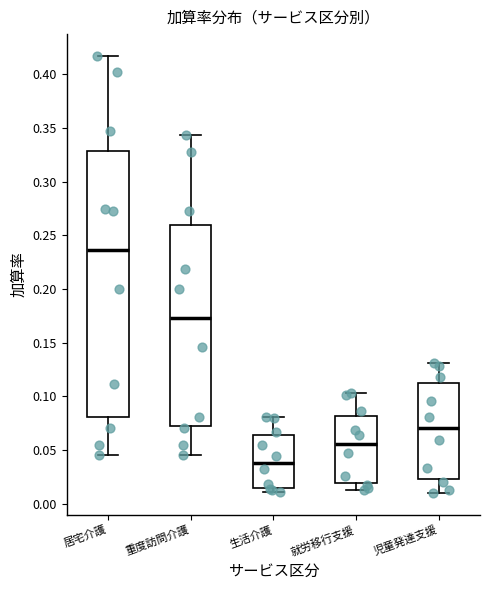

Reading left to right, read every box against the y-axis: the position of its median line, the range the box covers, and the ends of its whiskers. The values are not printed on the chart, so give them approximately, as read against the axis.

居宅介護: median 0.235, box 0.080 to 0.330, whiskers 0.045 to 0.415
重度訪問介護: median 0.175, box 0.075 to 0.260, whiskers 0.045 to 0.345
生活介護: median 0.040, box 0.015 to 0.065, whiskers 0.010 to 0.080
就労移行支援: median 0.055, box 0.020 to 0.080, whiskers 0.015 to 0.105
児童発達支援: median 0.070, box 0.025 to 0.115, whiskers 0.010 to 0.130